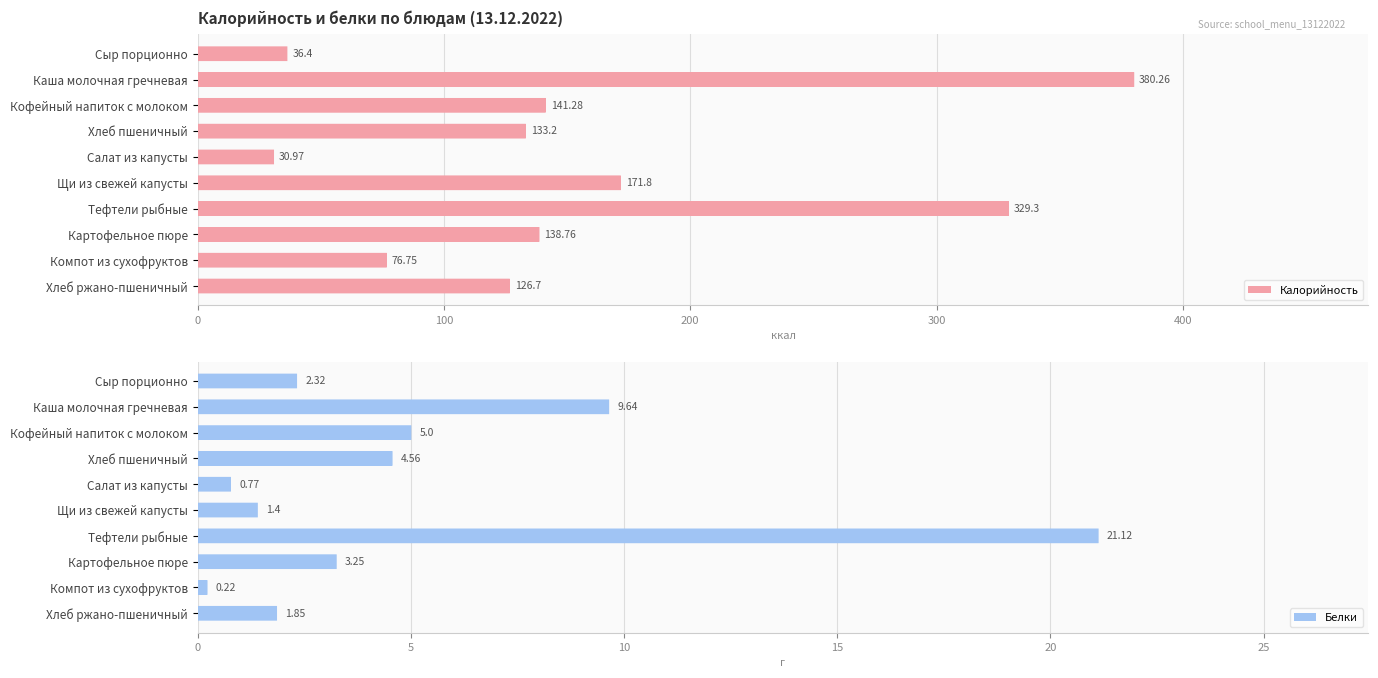

What is the difference between the maximum and minimum values in the Калорийность series?

349.3